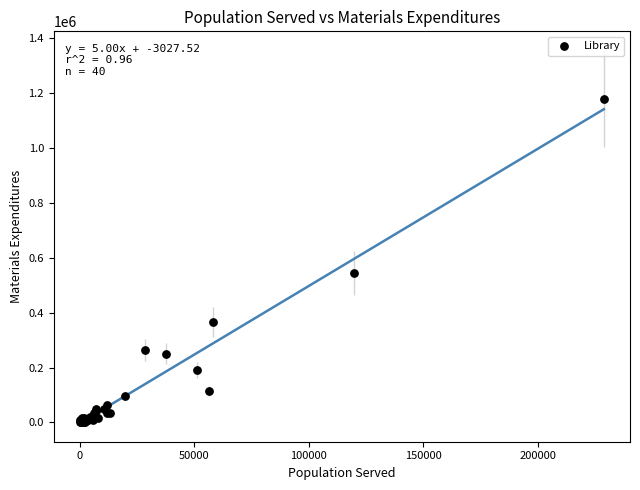

What Y value in the scatter plot is closest to 590838?

544290